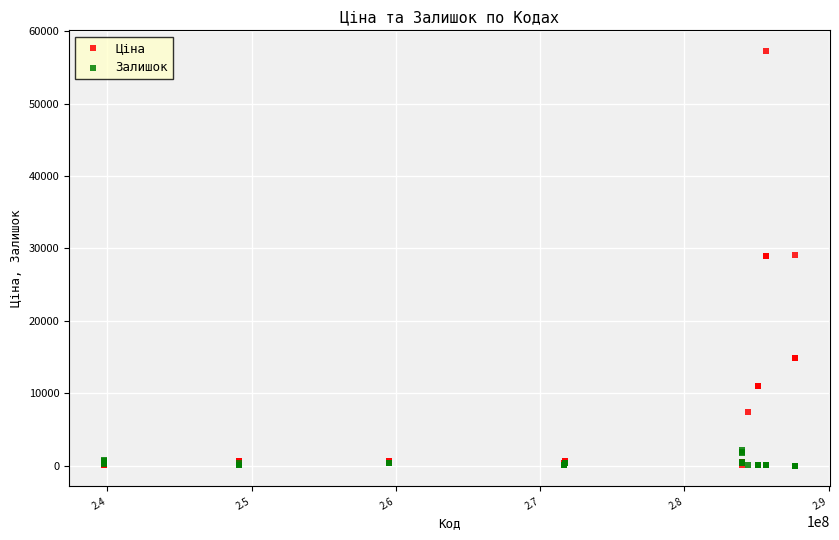

What are all the series names shown in the legend?

Ціна, Залишок